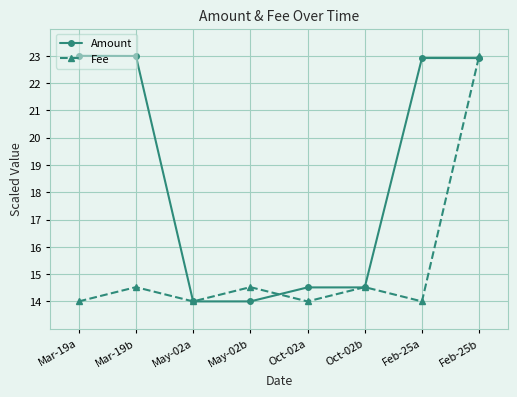

How many lines are shown in the chart?

2